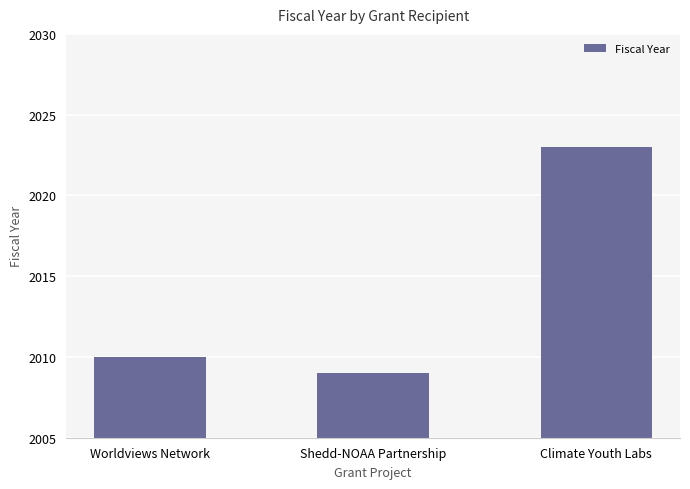

Which label corresponds to the smallest value in the chart?

Shedd-NOAA Partnership